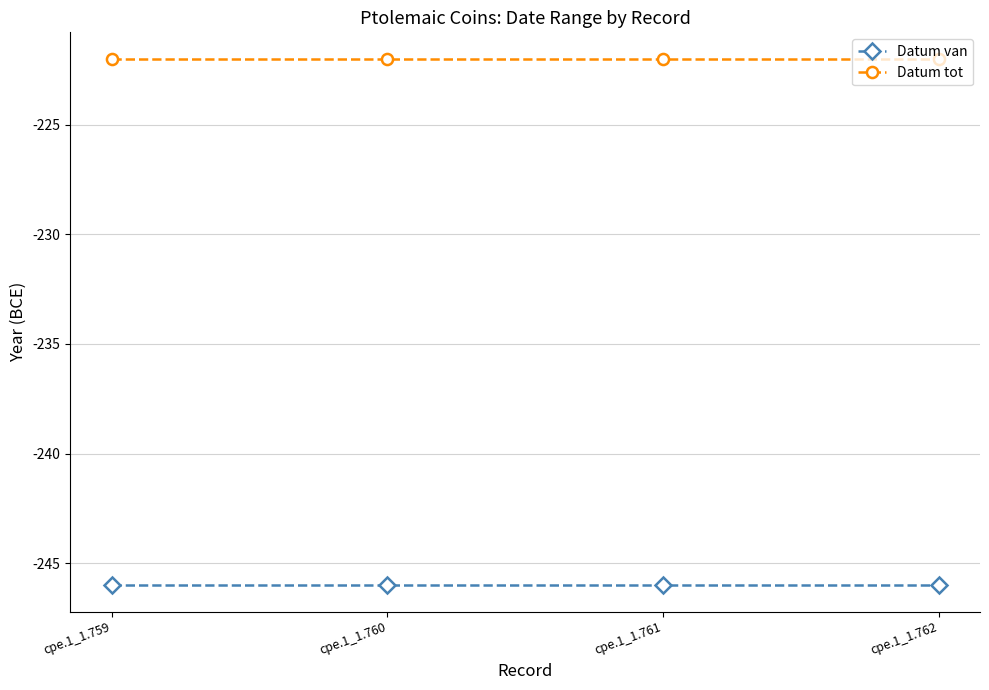

Rank the series by their maximum value, from lowest to highest.

Datum van, Datum tot